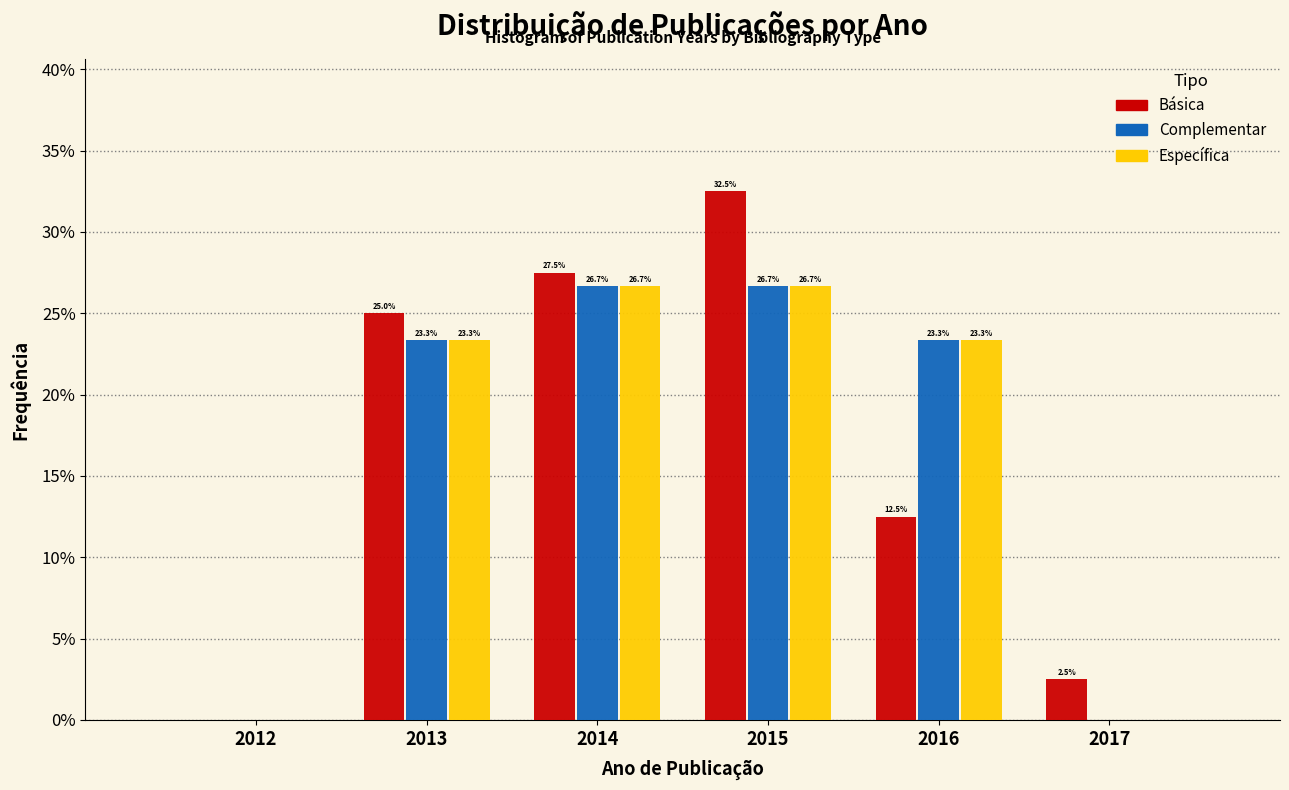

Reading right to left, extract all data points from this chart.

Básica: 2017=2.5	2016=12.5	2015=32.5	2014=27.5	2013=25.0	2012=0.0
Complementar: 2017=0.0	2016=23.3	2015=26.7	2014=26.7	2013=23.3	2012=0.0
Específica: 2017=0.0	2016=23.3	2015=26.7	2014=26.7	2013=23.3	2012=0.0